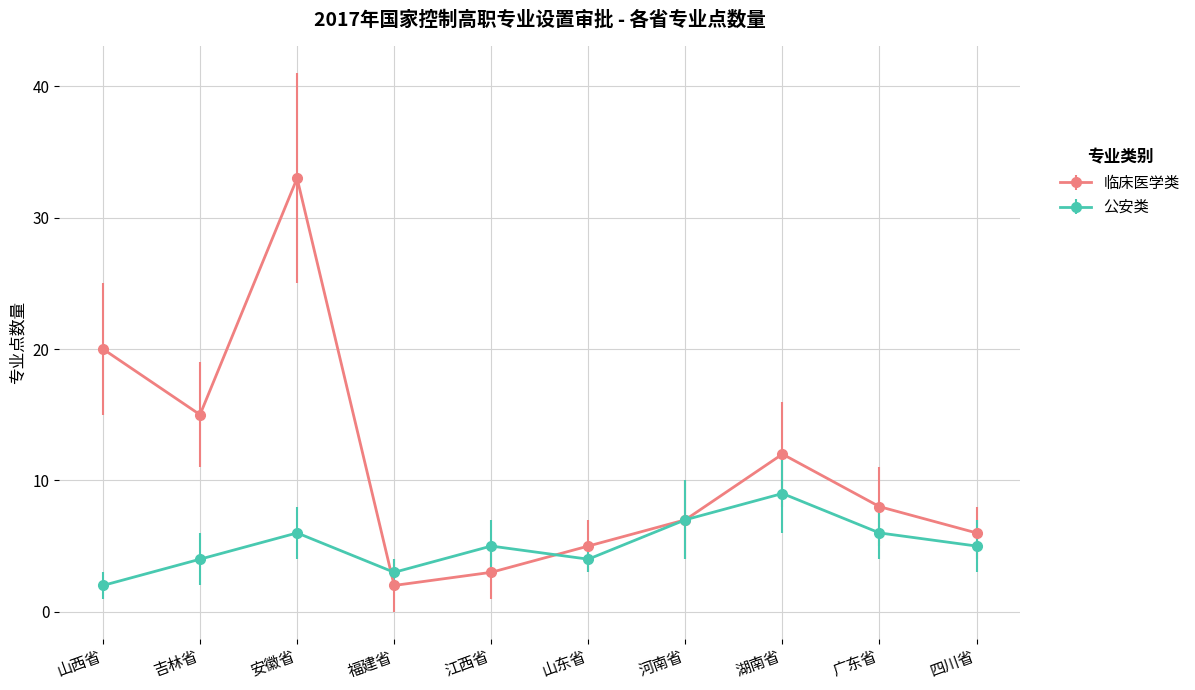

Reading left to right, list all the values displayed in this chart.

临床医学类: 山西省=20	吉林省=15	安徽省=33	福建省=2	江西省=3	山东省=5	河南省=7	湖南省=12	广东省=8	四川省=6
公安类: 山西省=2	吉林省=4	安徽省=6	福建省=3	江西省=5	山东省=4	河南省=7	湖南省=9	广东省=6	四川省=5